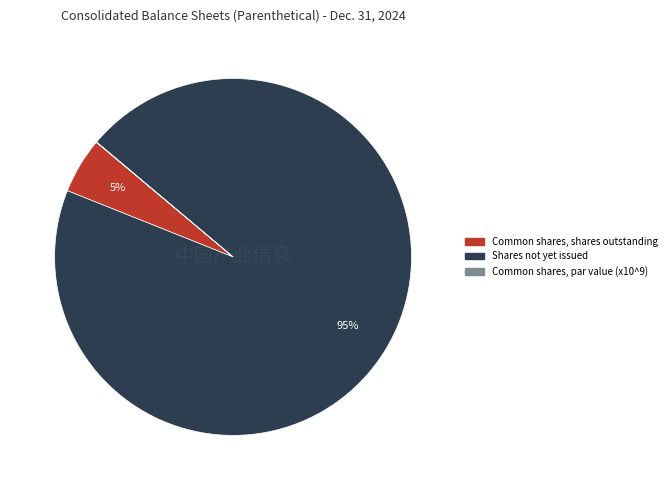

Does any single category account for the majority?

Yes